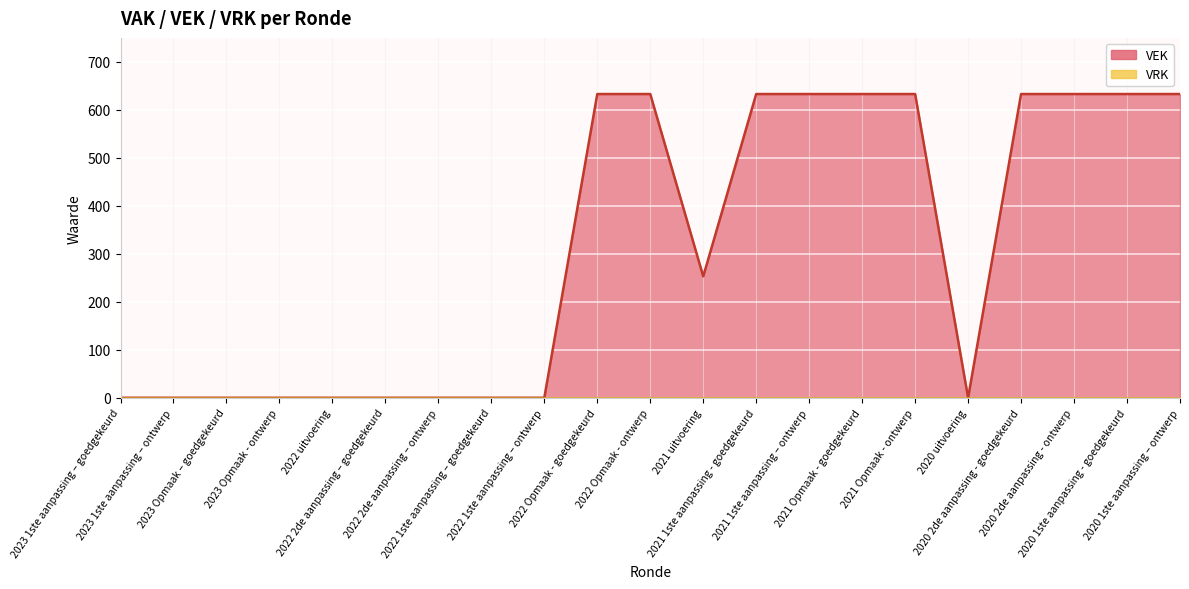

What is the label of the 4th point from the right?

2020 2de aanpassing - goedgekeurd